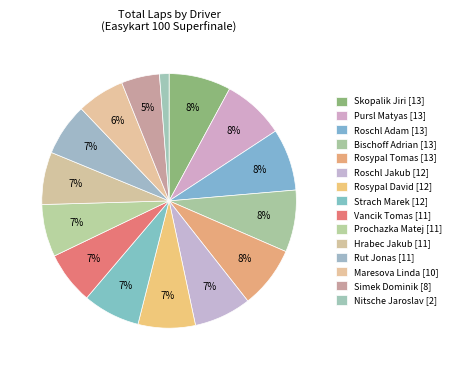

Which category has the biggest portion of the pie?

Skopalik Jiri